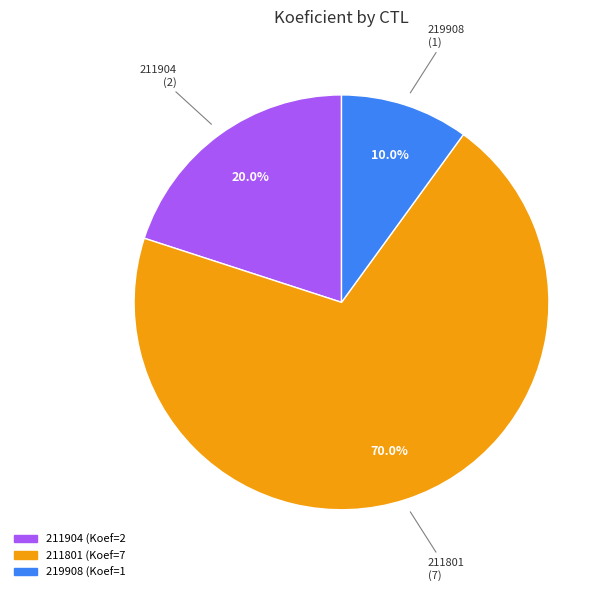

What percentage is NOT represented by 211904?

80.0%